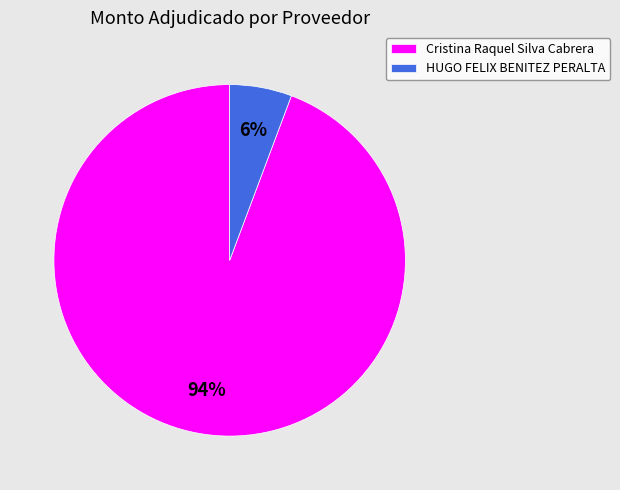

Is it true that HUGO FELIX BENITEZ PERALTA is 6% of the pie?

True